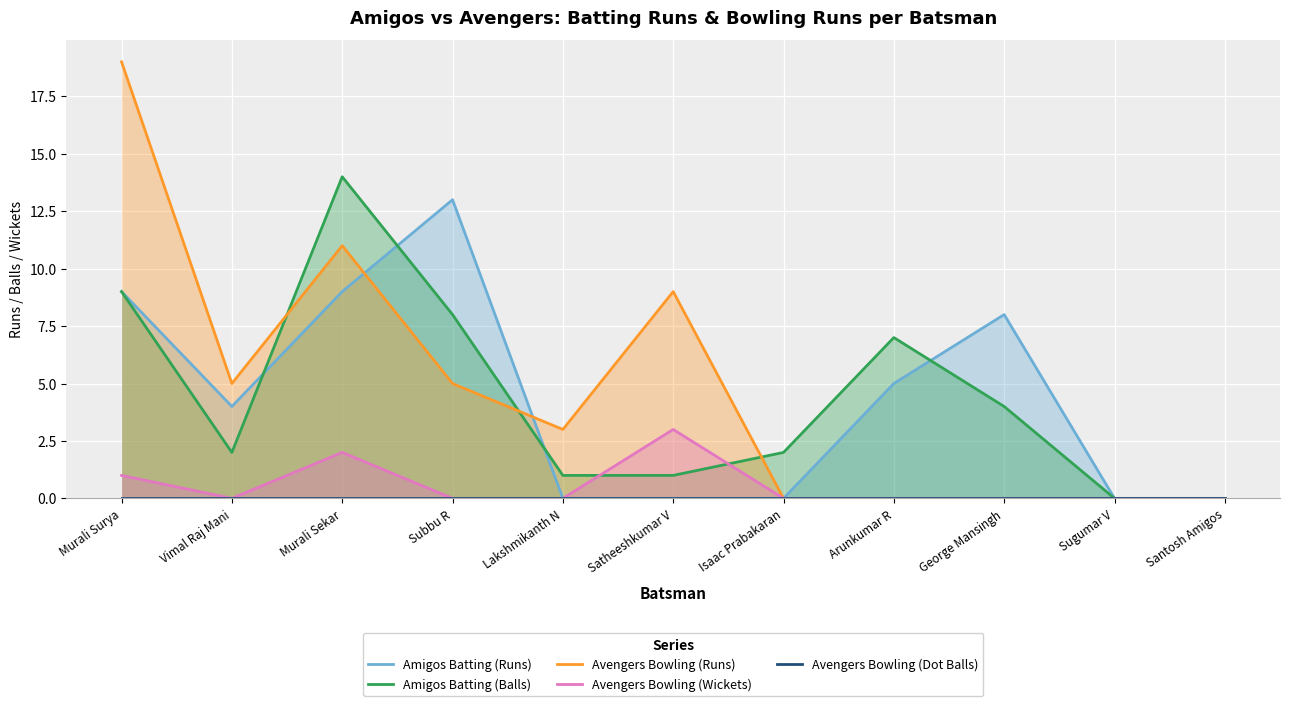

What is the approximate value of Amigos Batting (Runs) at Vimal Raj Mani?

4